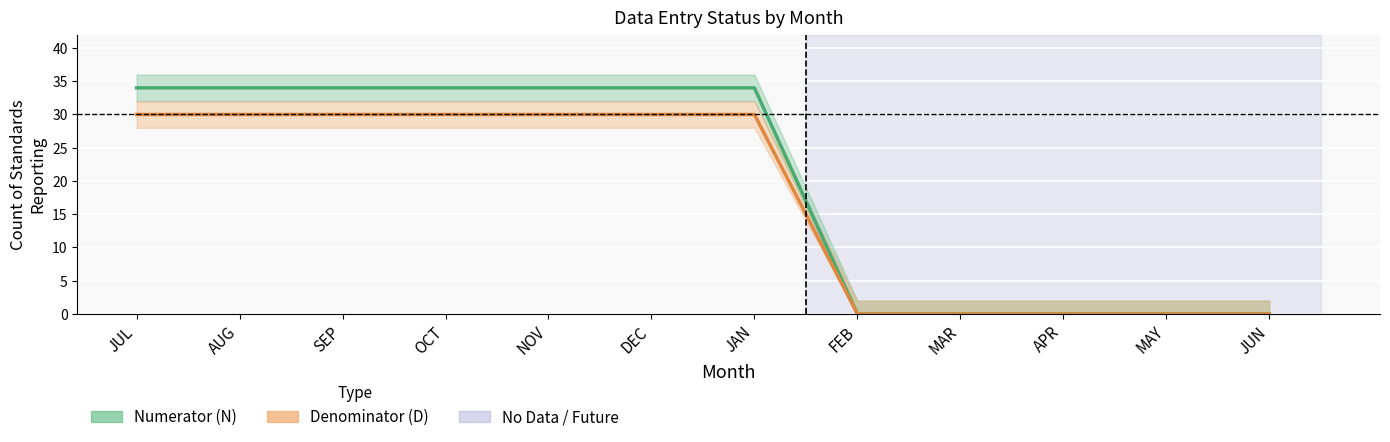

List the labels in order of Denominator (D) value, smallest first.

FEB, MAR, APR, MAY, JUN, JUL, AUG, SEP, OCT, NOV, DEC, JAN